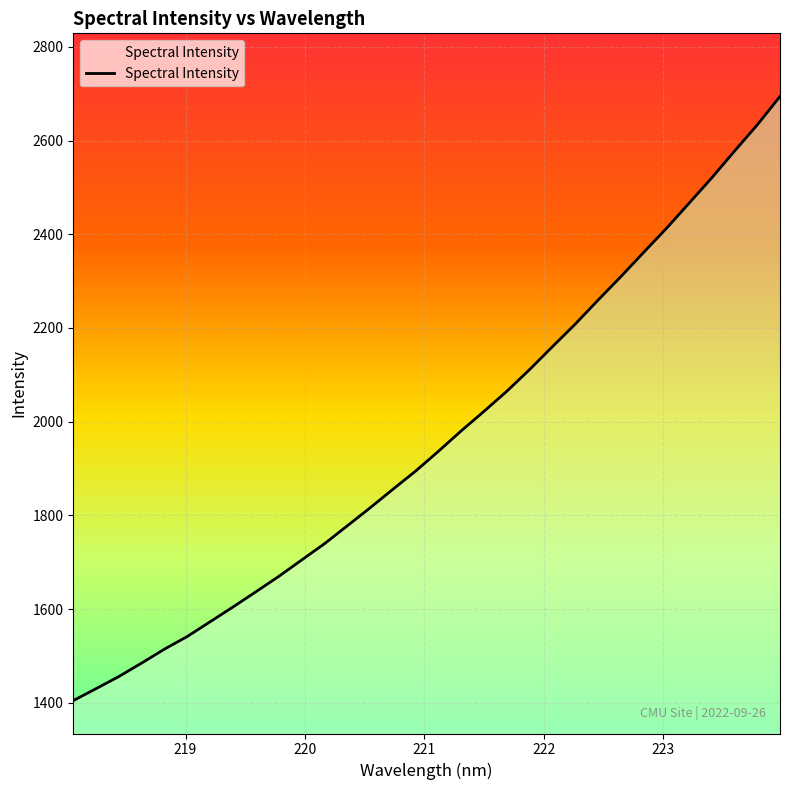

What is the maximum value shown in the chart?

2694.2